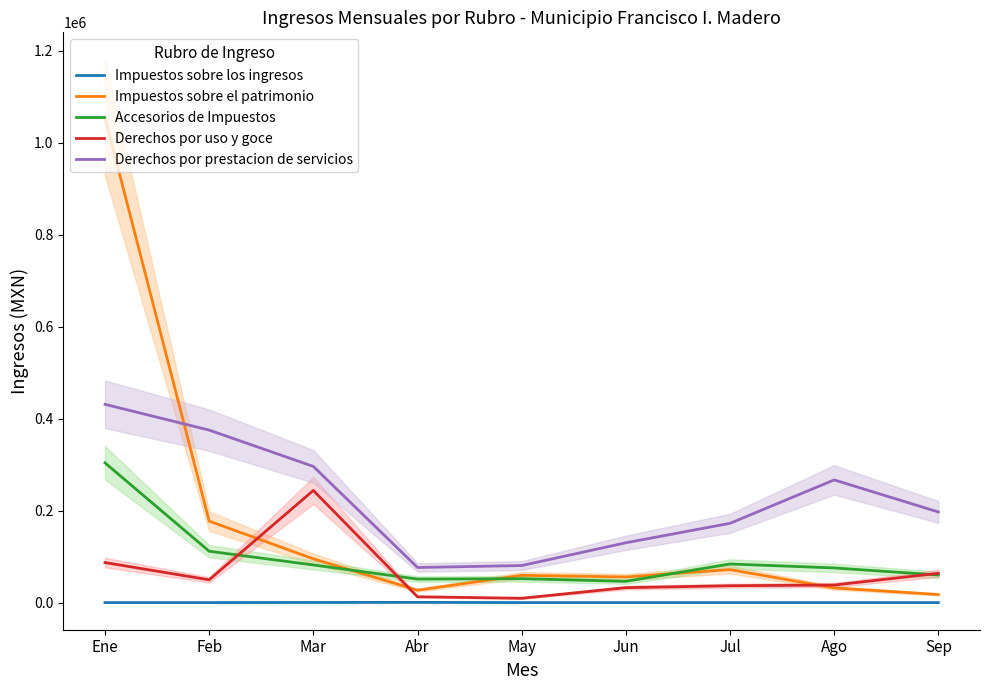

What is the average value of the Accesorios de Impuestos series?

96164.1